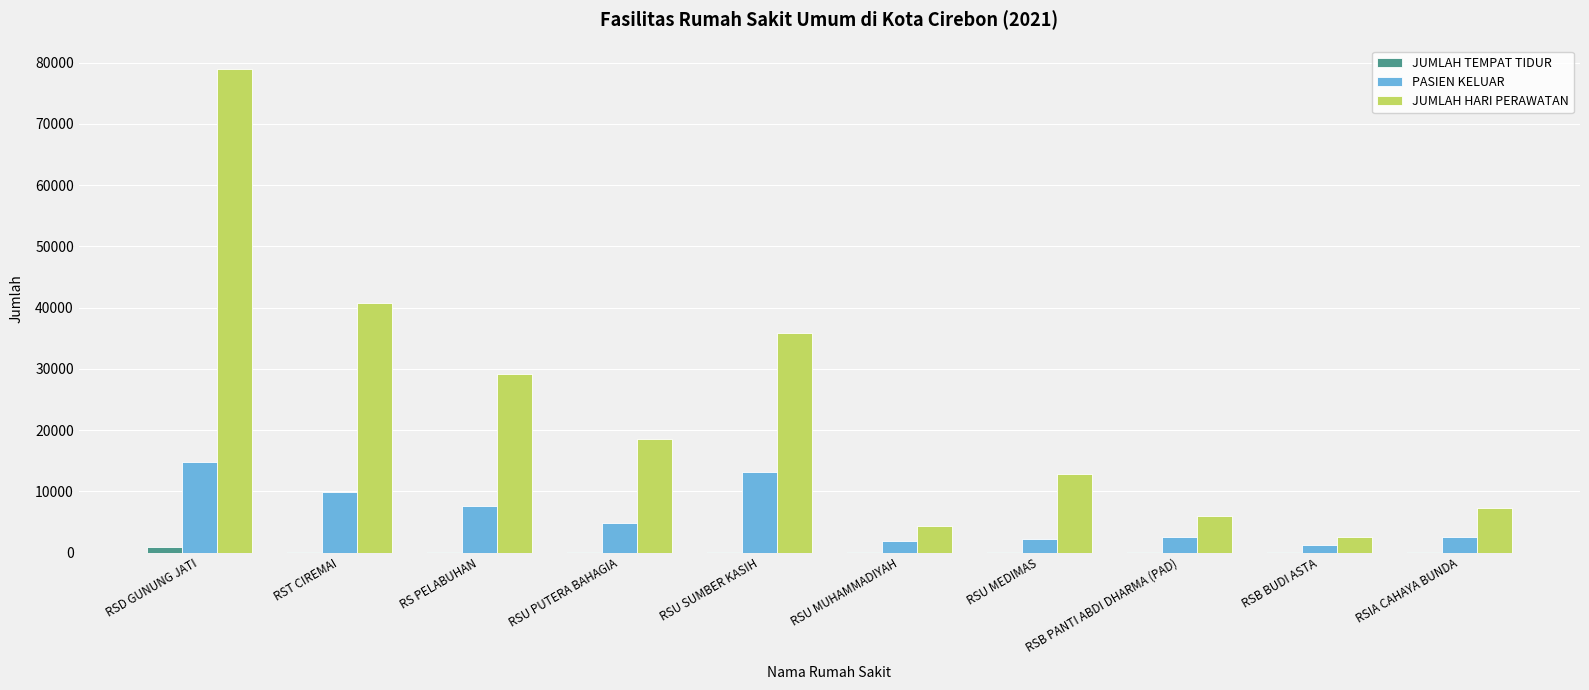

Is the value of PASIEN KELUAR at RSU SUMBER KASIH greater than the value of JUMLAH TEMPAT TIDUR at RSIA CAHAYA BUNDA?

Yes